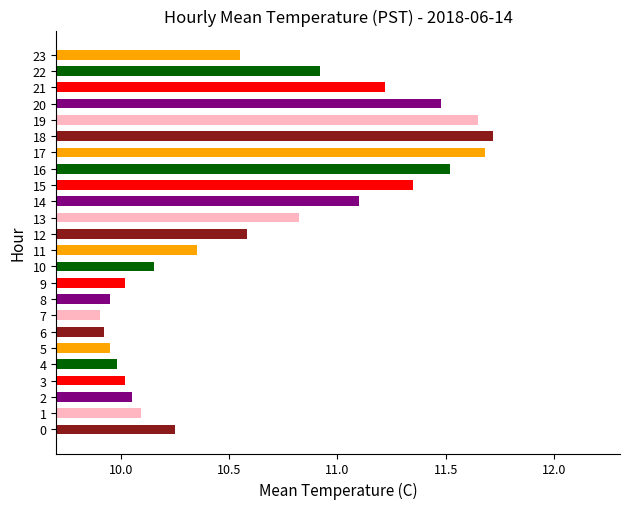

Does the chart contain stacked bars?

No